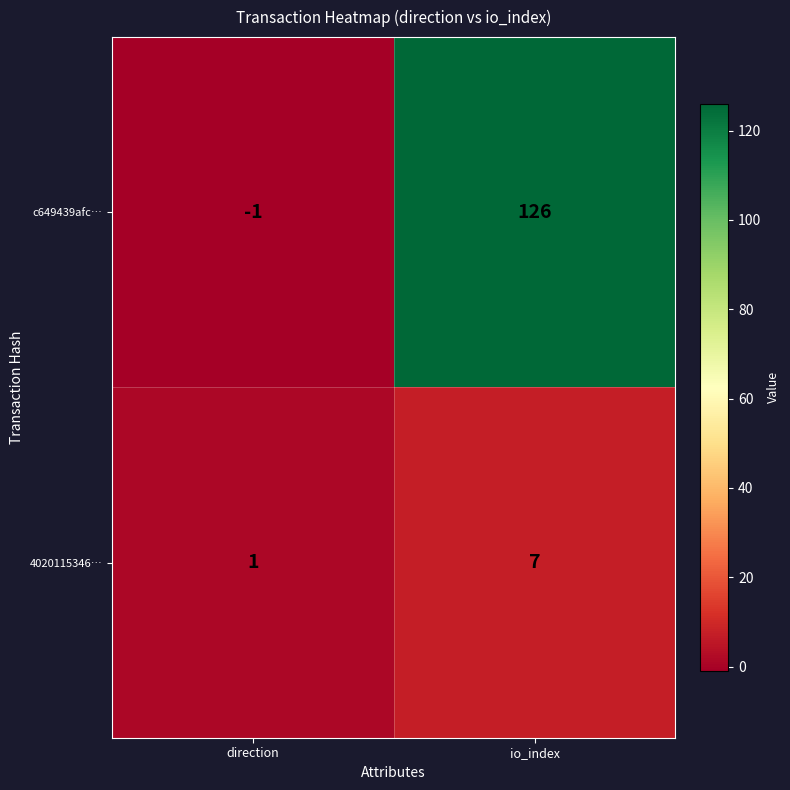

Which series has the widest spread of values?

c649439afc…